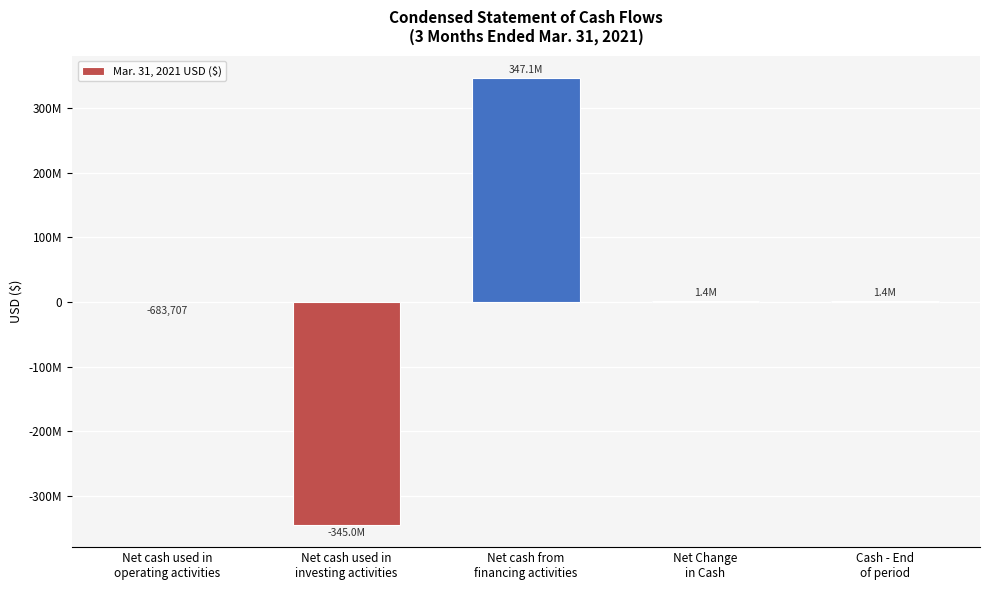

Does the chart contain any negative values?

Yes